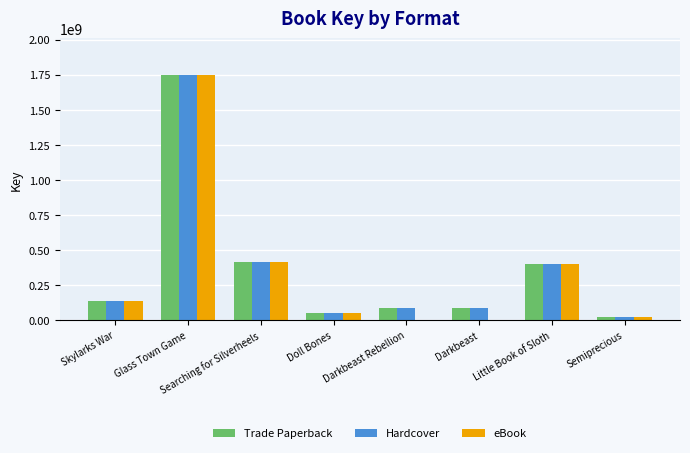

At which label does Hardcover reach its peak?

Glass Town Game